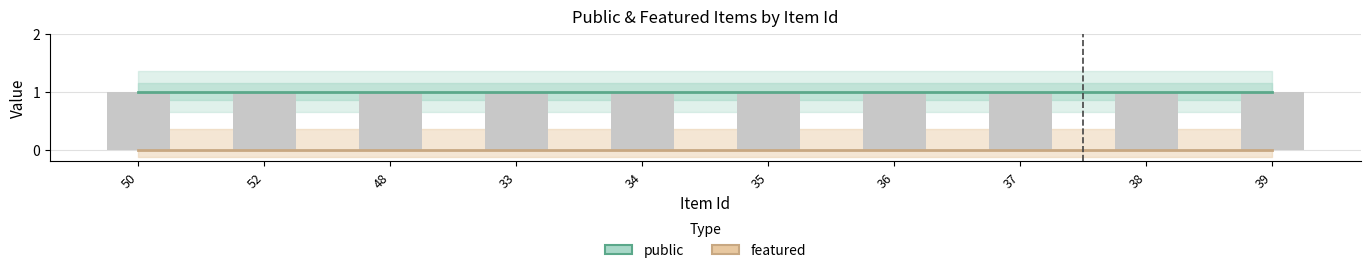

Rank the categories by public value from lowest to highest.

50, 52, 48, 33, 34, 35, 36, 37, 38, 39